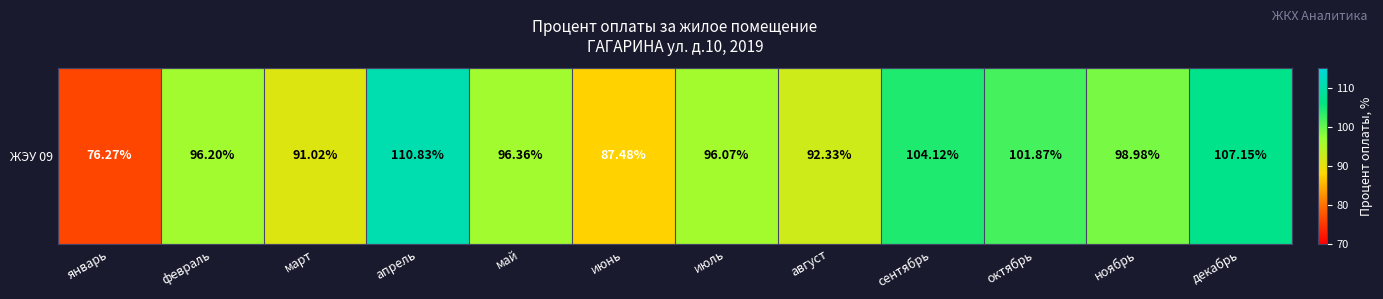

Between сентябрь and ноябрь, which is larger?

сентябрь